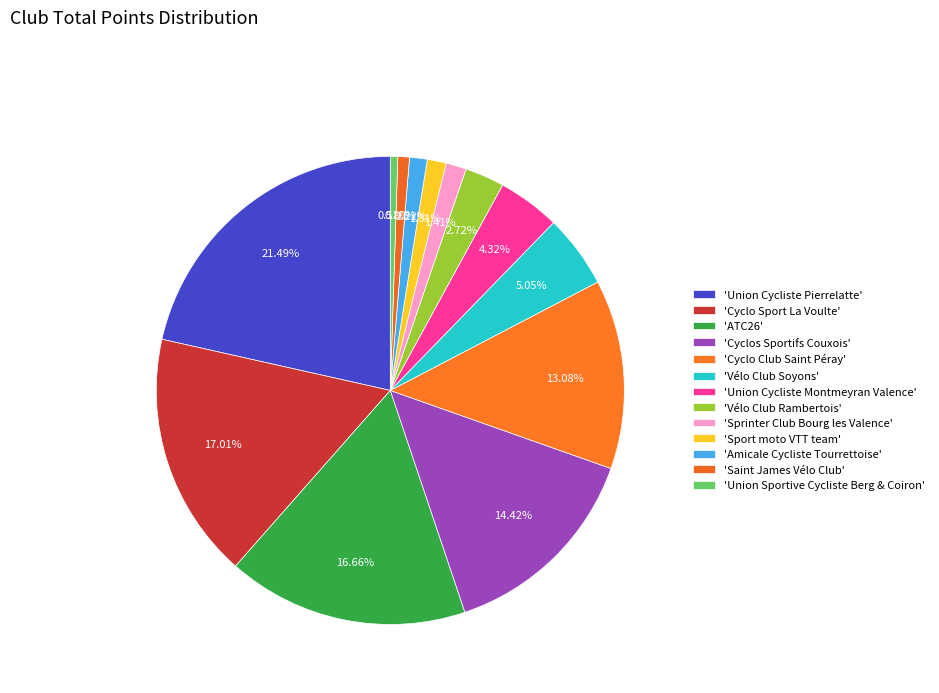

How many segments does this pie chart have?

13